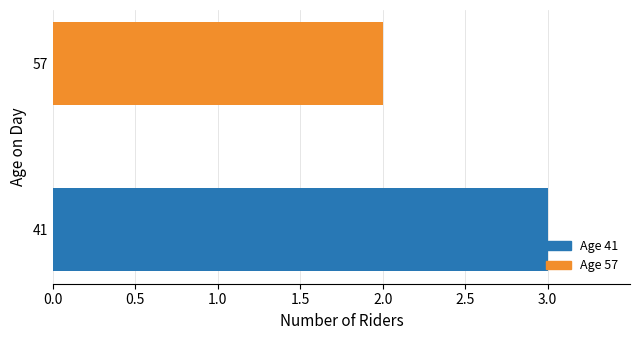

Is it true that the value at 57 is 2?

True